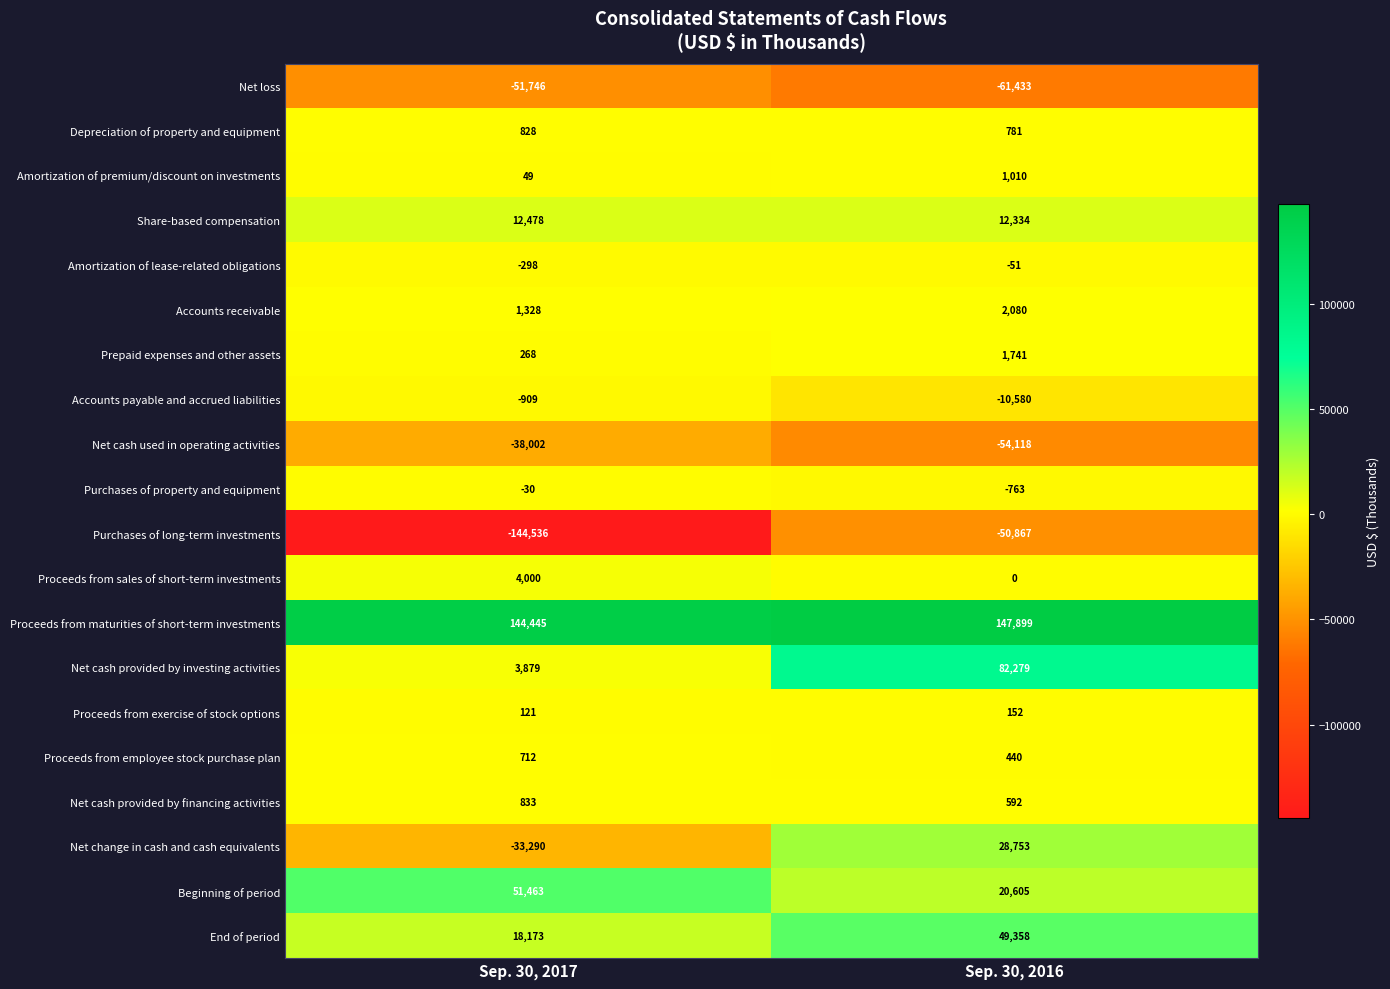

What value does the Accounts payable and accrued liabilities series have at Sep. 30, 2017, to the nearest 10?

-910